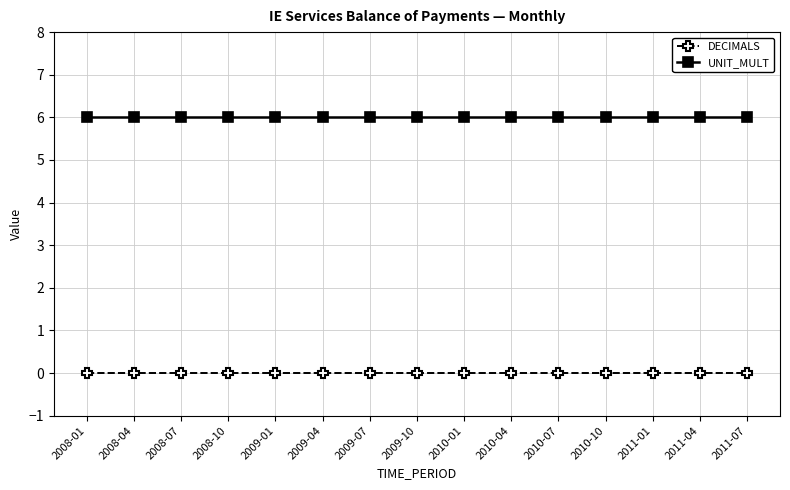

List the series in order of their overall mean, lowest first.

DECIMALS, UNIT_MULT